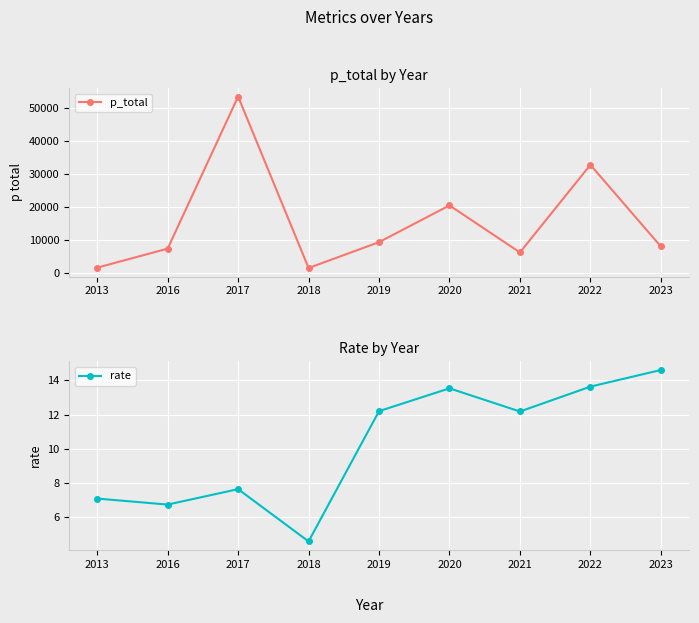

What is the sum of the rate values at 2016 and 2023?

21.4